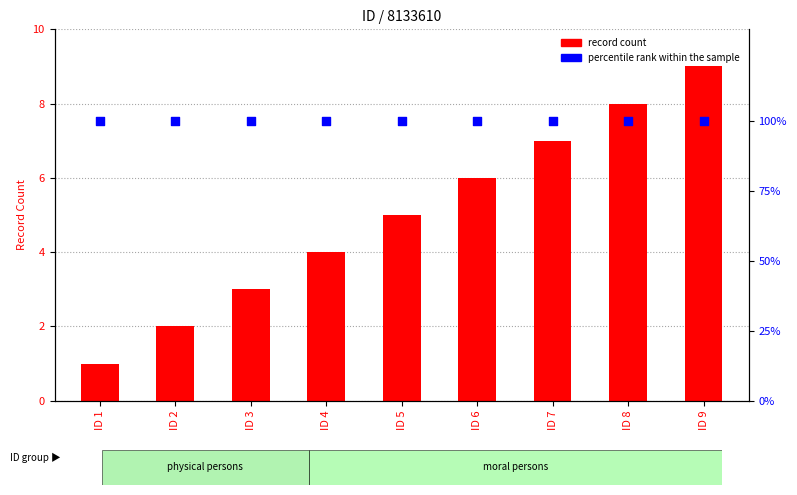

Is the value of record count at ID 9 greater than the value of percentile rank within the sample at ID 6?

No